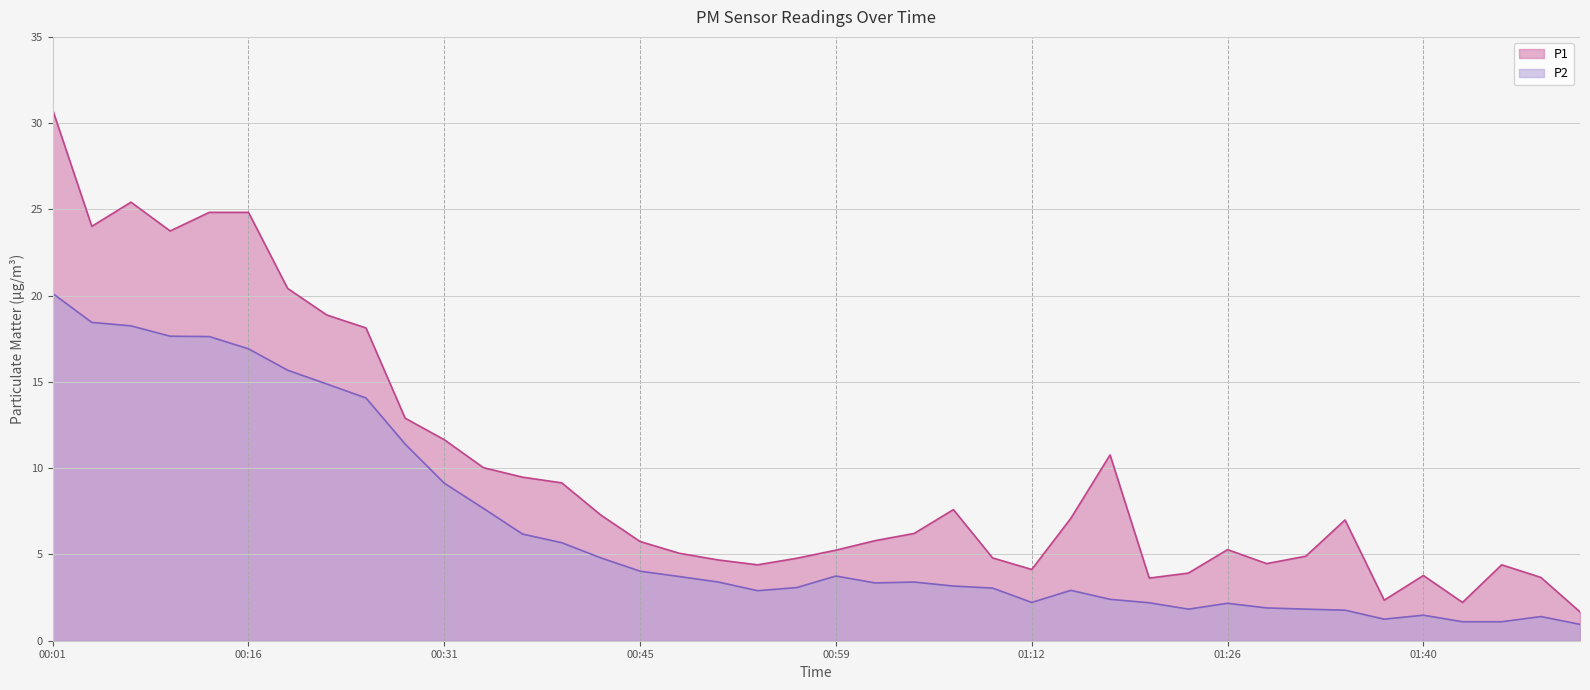

Rank the series at 01:04 from lowest to highest value.

P2, P1